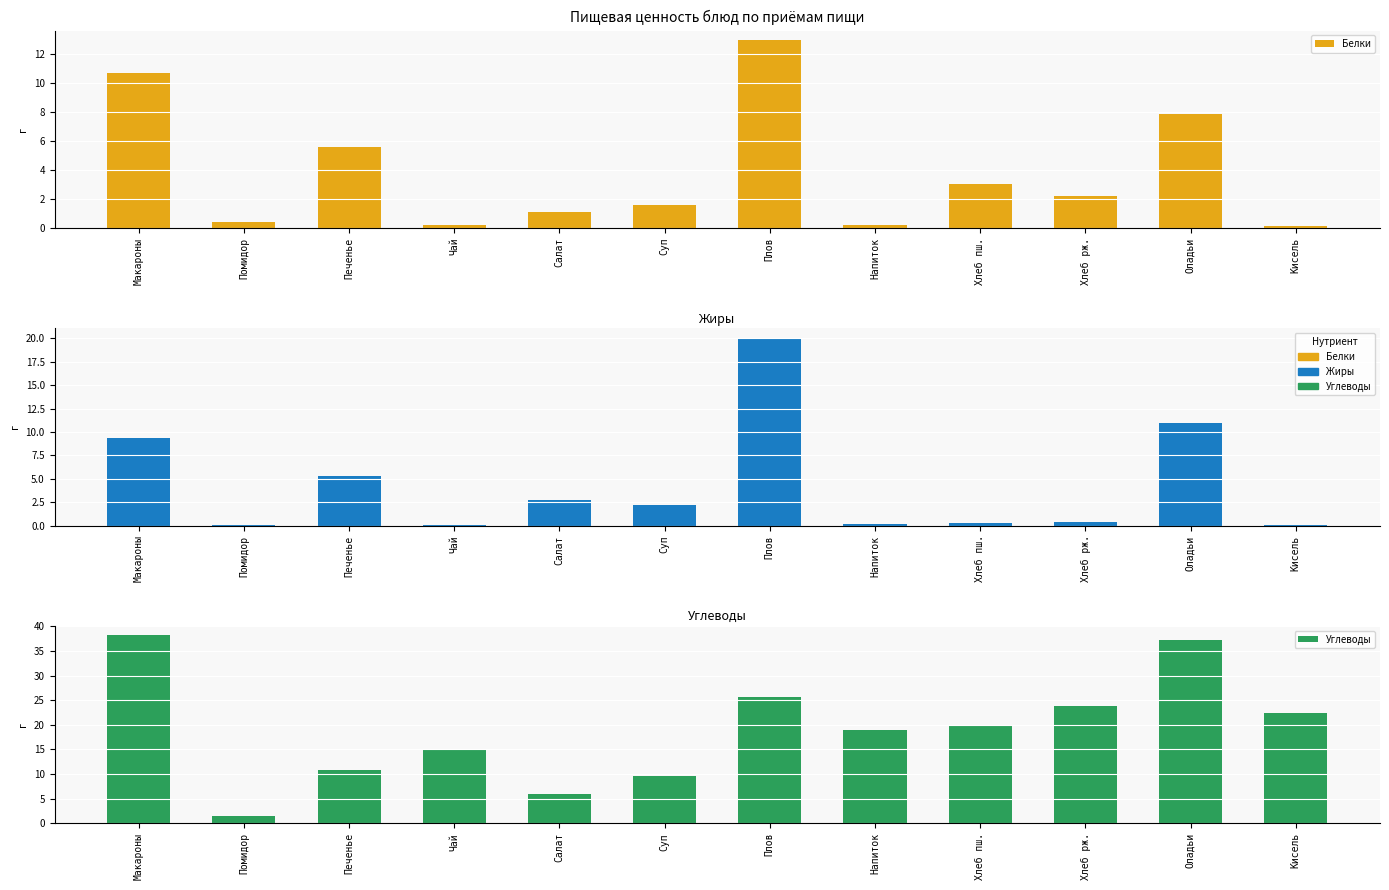

What is the value of the Углеводы bar at the 4th from the left?

15.0